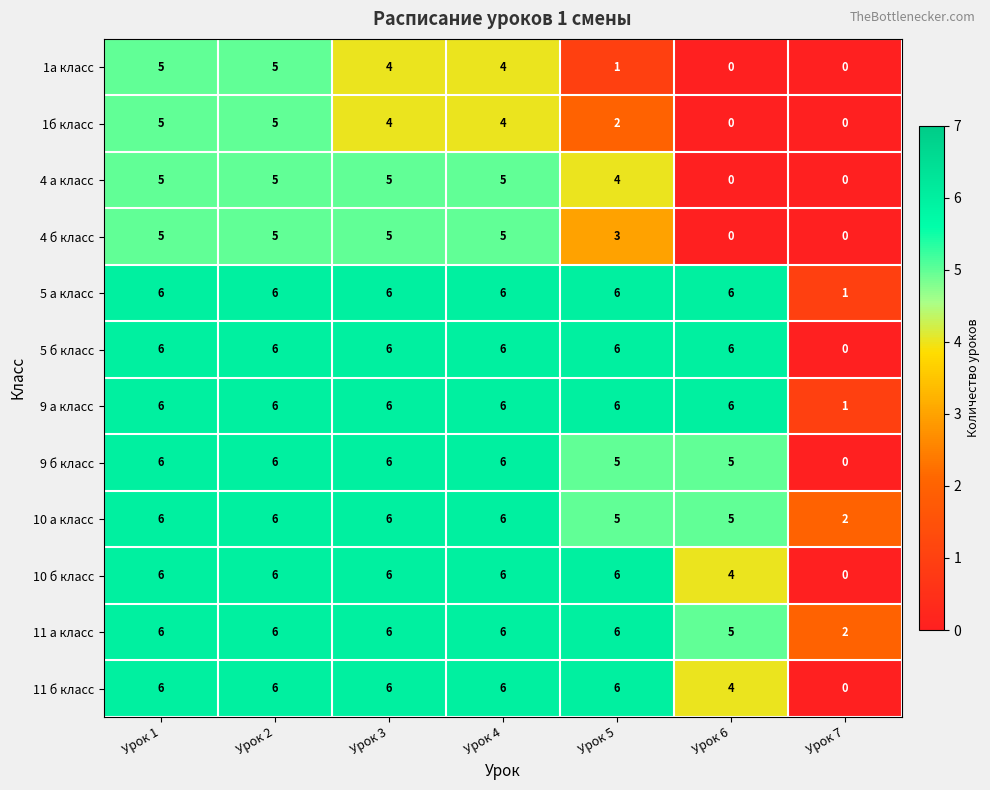

What is the total value across all series at Урок 6?

41